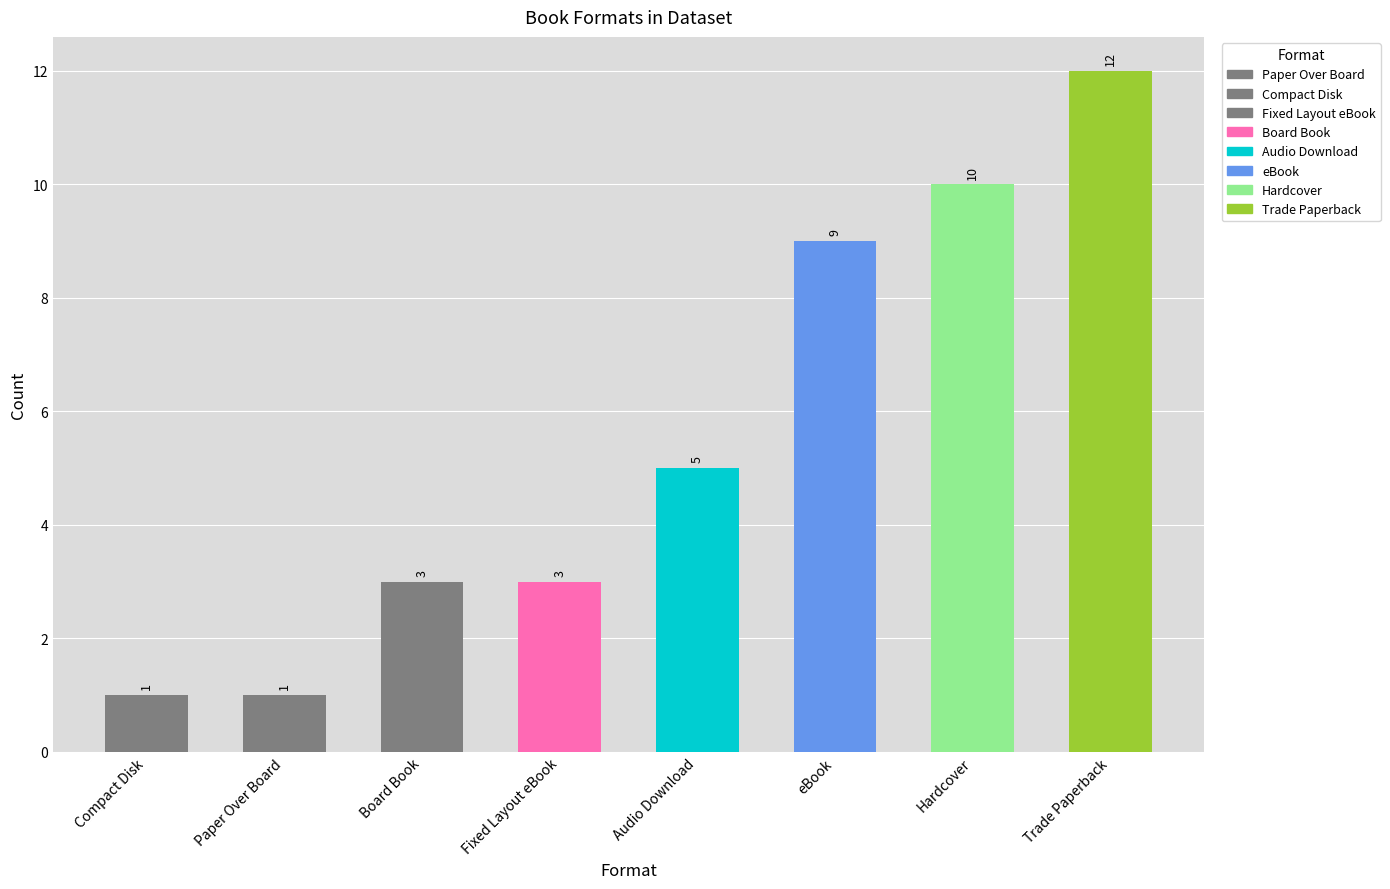

The value at Paper Over Board is 1. True or false?

True